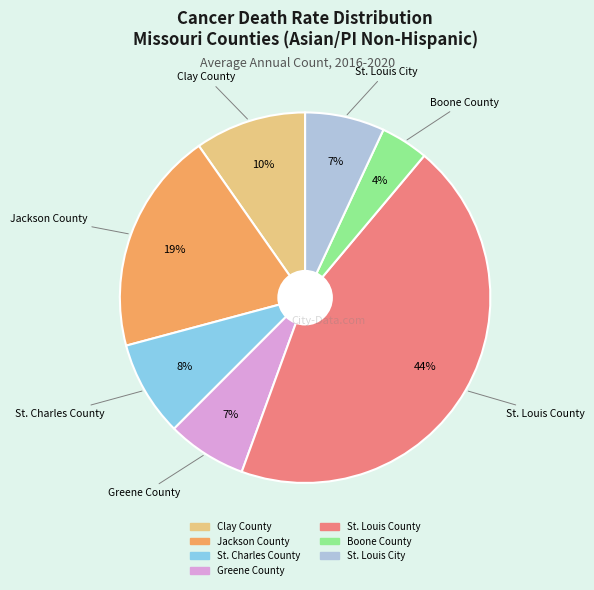

Approximately how many times larger is the value at Boone County compared to St. Charles County?

0.5